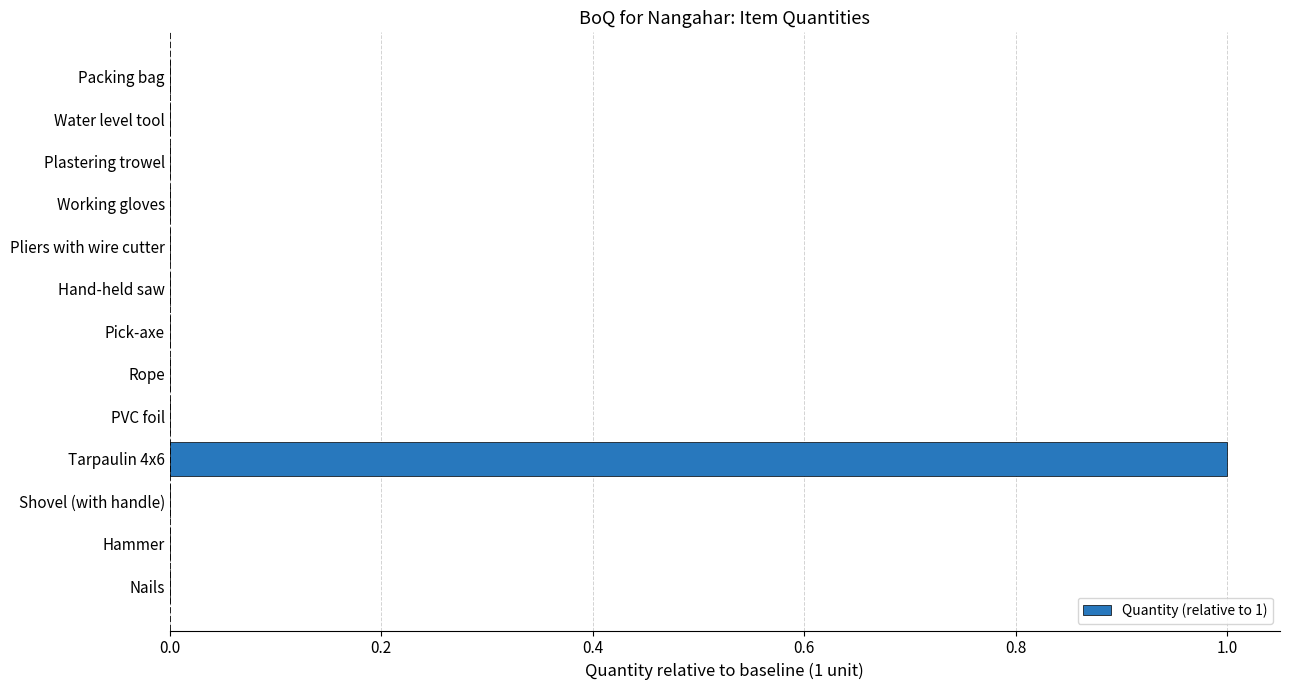

Does the chart contain stacked bars?

No